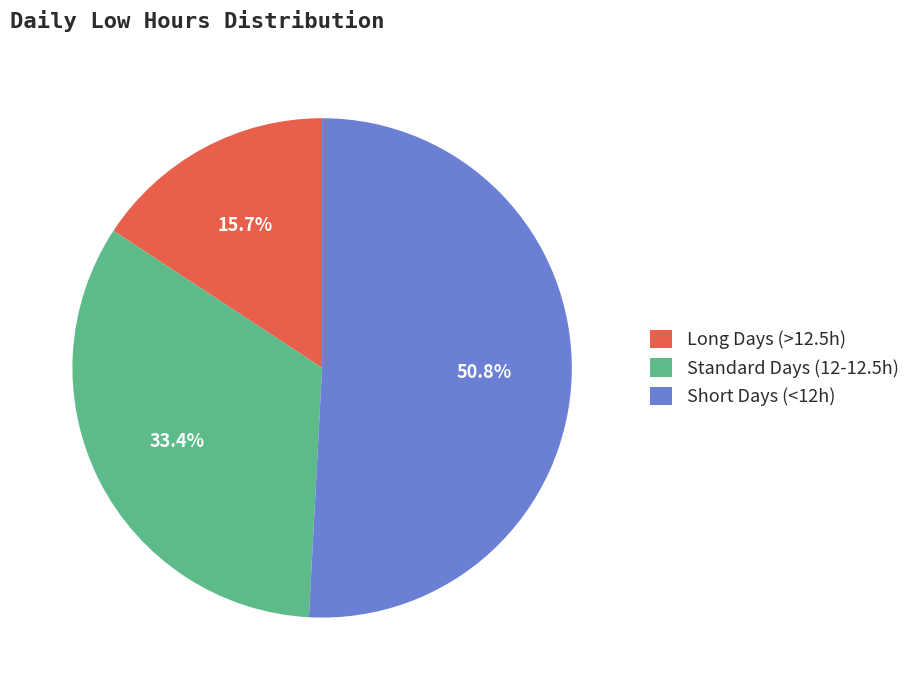

Does any single category account for the majority?

Yes